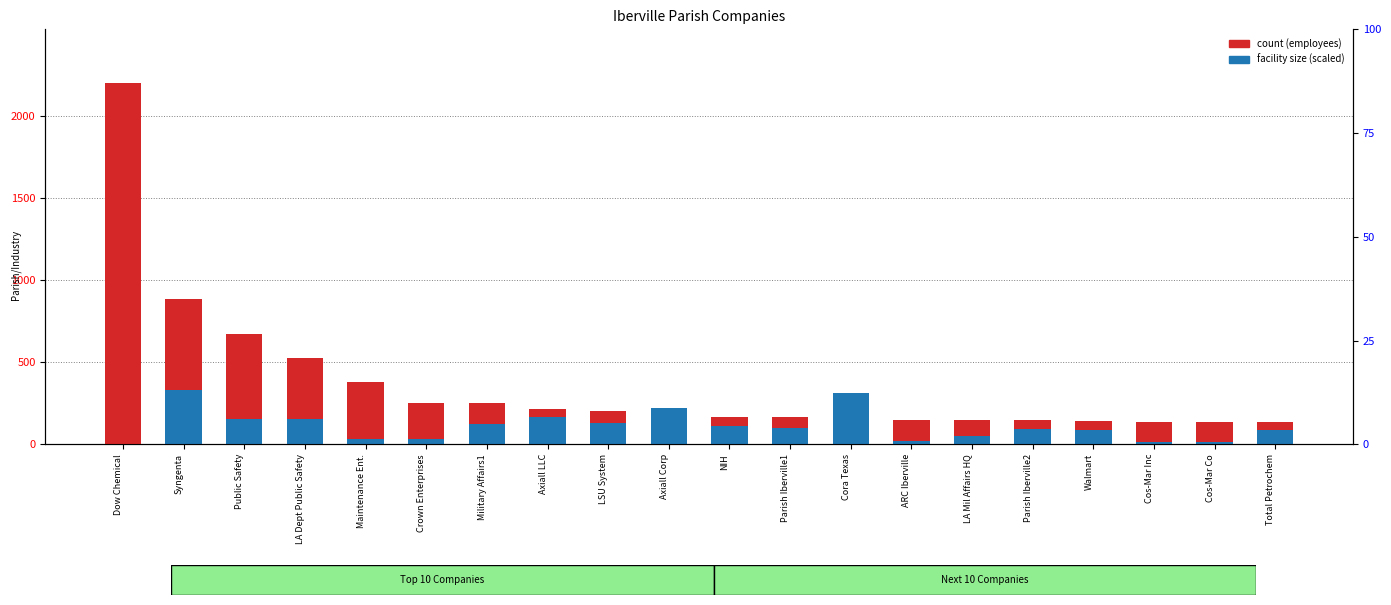

True or false: count has a value of 2200.0 at Dow Chemical.

True